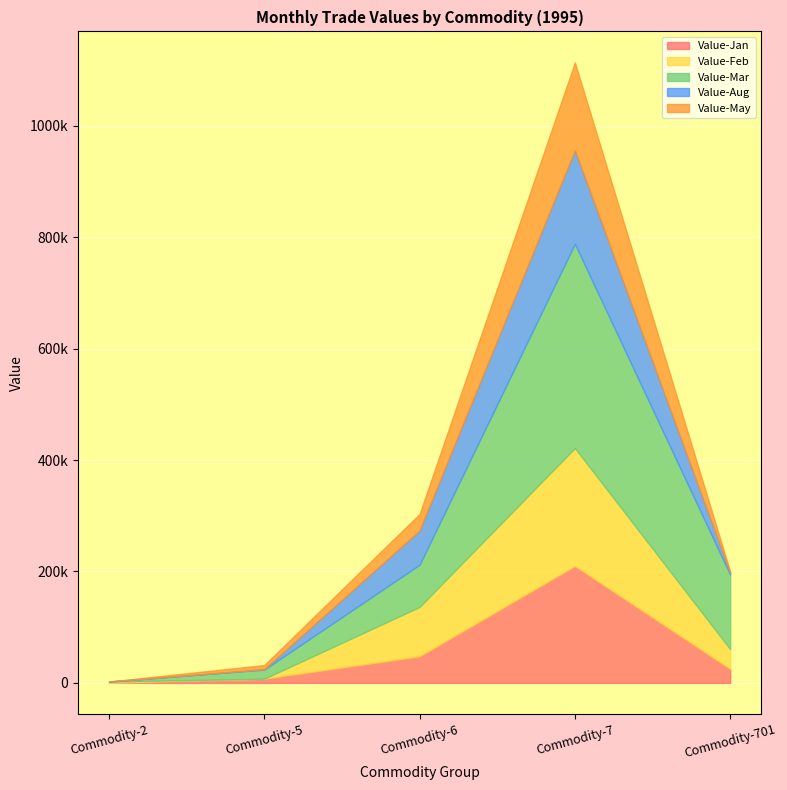

Reading left to right, transcribe all the data shown in this chart.

Value-Jan: 0	7440	47645	209793	24919
Value-Feb: 2388	0	88610	211700	35596
Value-Mar: 0	16509	75854	366528	133943
Value-Aug: 0	633	61255	167745	3272
Value-May: 0	7478	29785	157869	2214